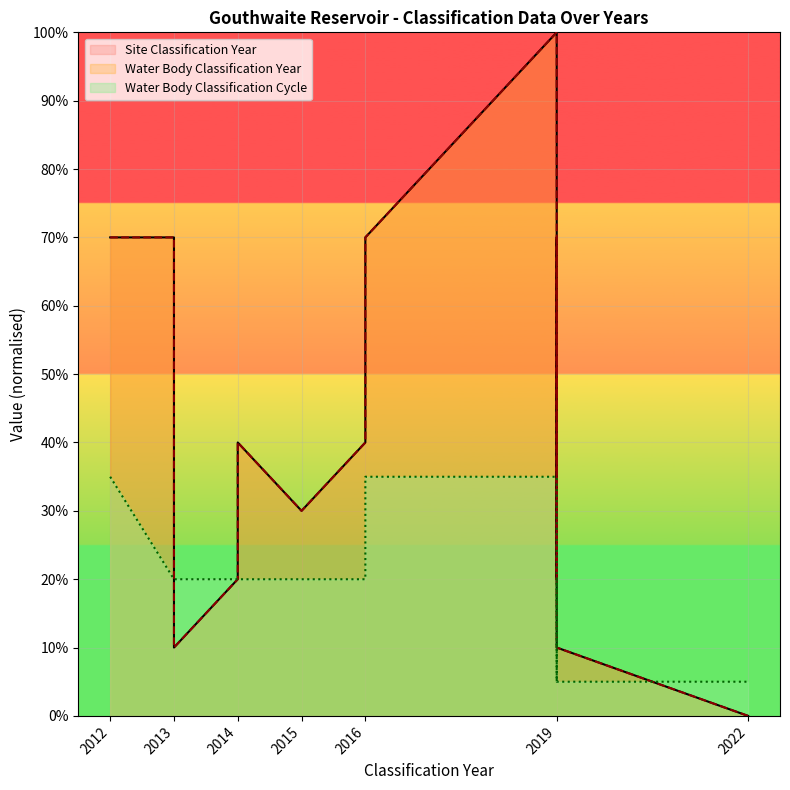

How many lines are shown in the chart?

3